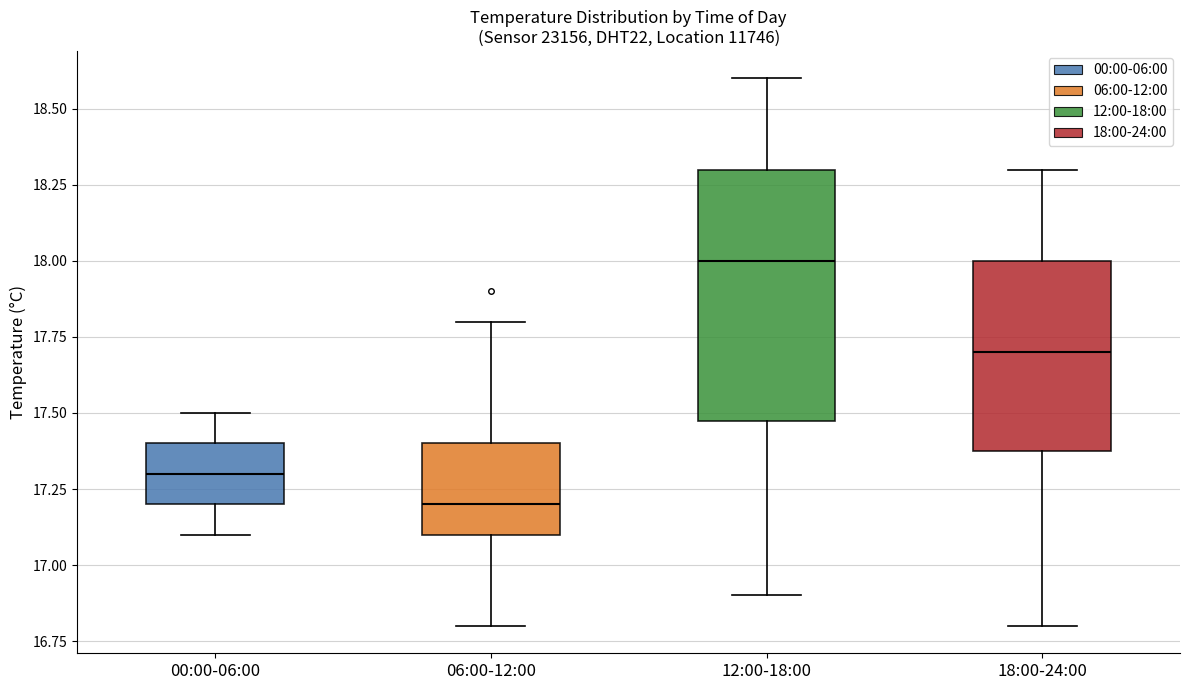

Which box's median line is the highest?

12:00-18:00